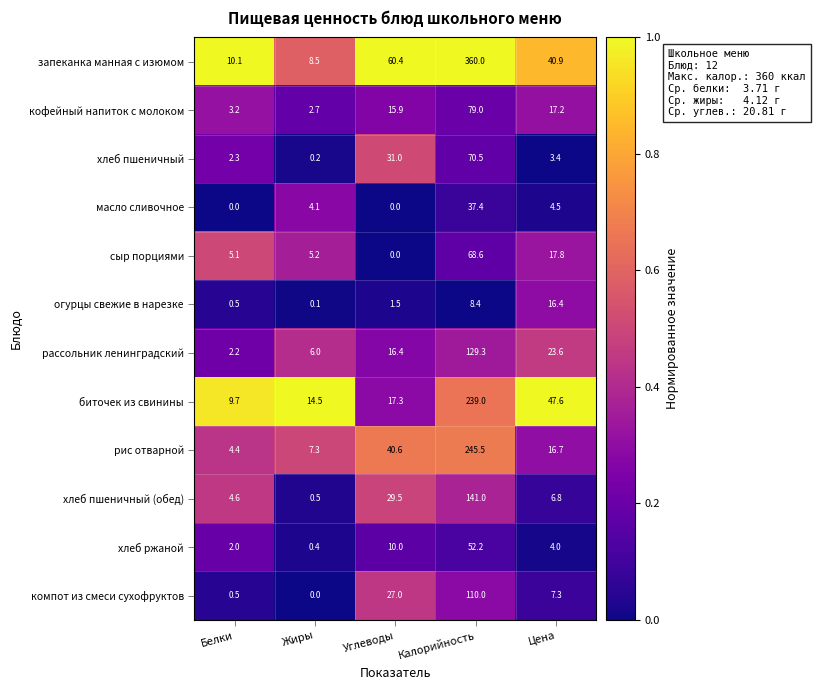

The рассольник ленинградский series shows 6.0 at Жиры. True or false?

True